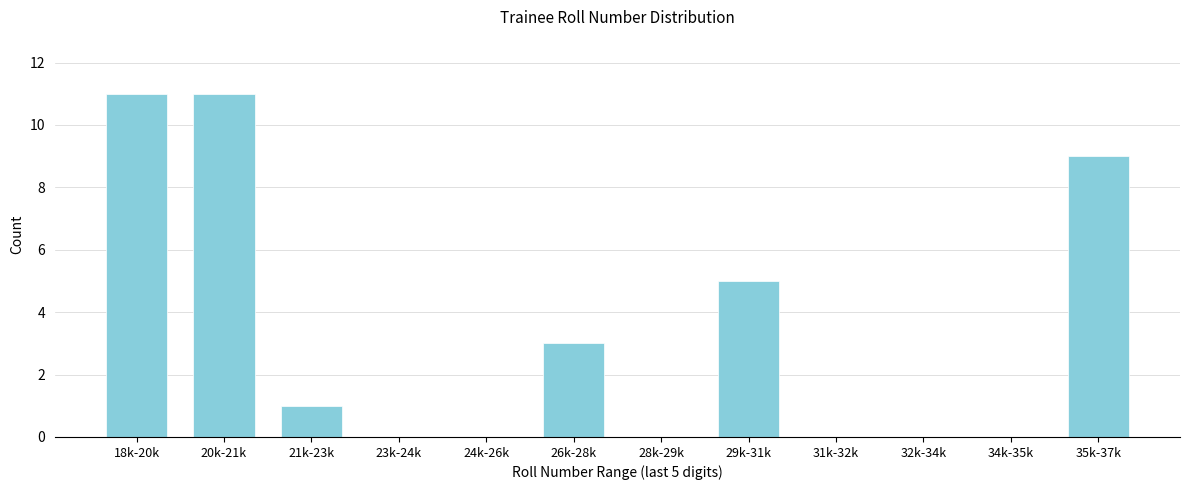

Reading left to right, what are all the values shown in this chart?

18k-20k=11	20k-21k=11	21k-23k=1	23k-24k=0	24k-26k=0	26k-28k=3	28k-29k=0	29k-31k=5	31k-32k=0	32k-34k=0	34k-35k=0	35k-37k=9